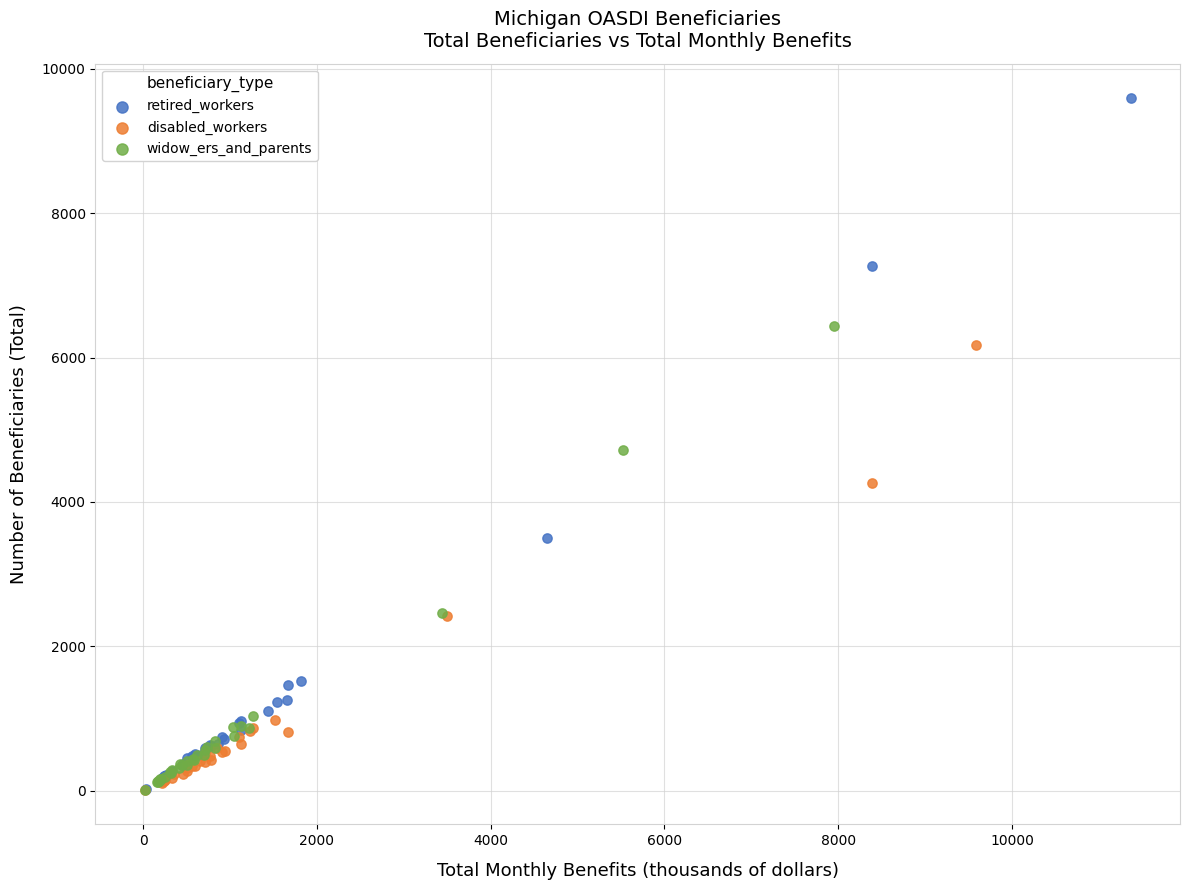

Which series has the largest Y range (max minus min)?

retired_workers